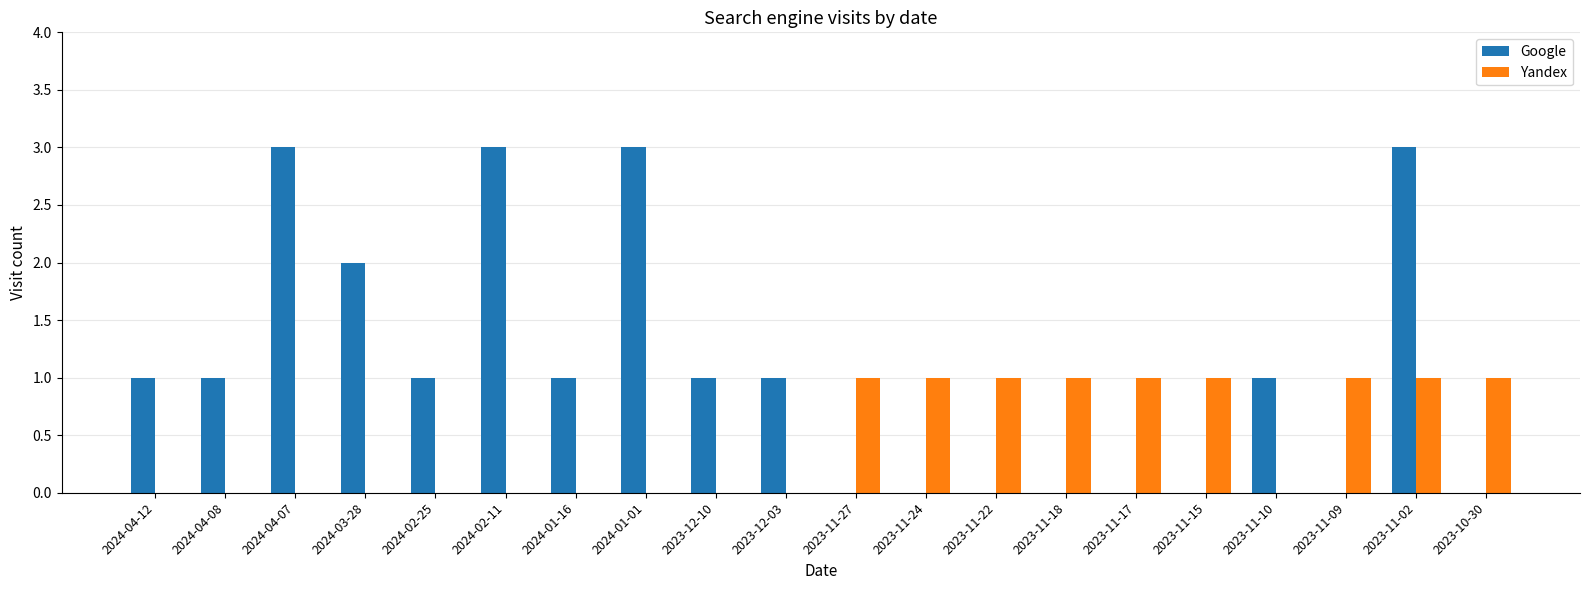

What is the greatest value displayed?

3